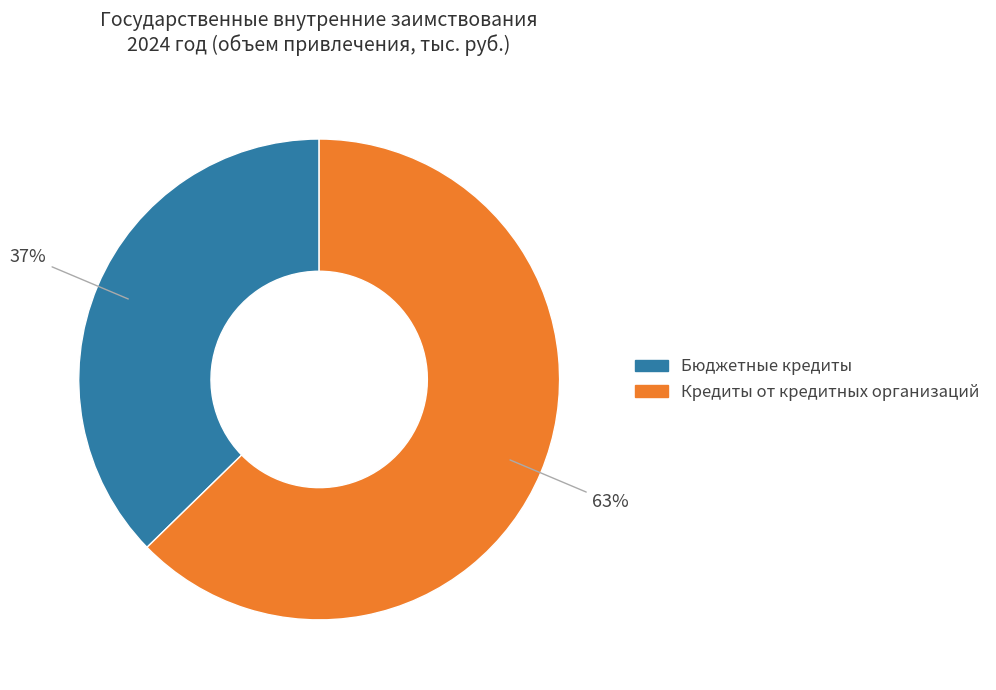

Do Кредиты от кредитных организаций and Бюджетные кредиты together represent more than half of the pie?

Yes